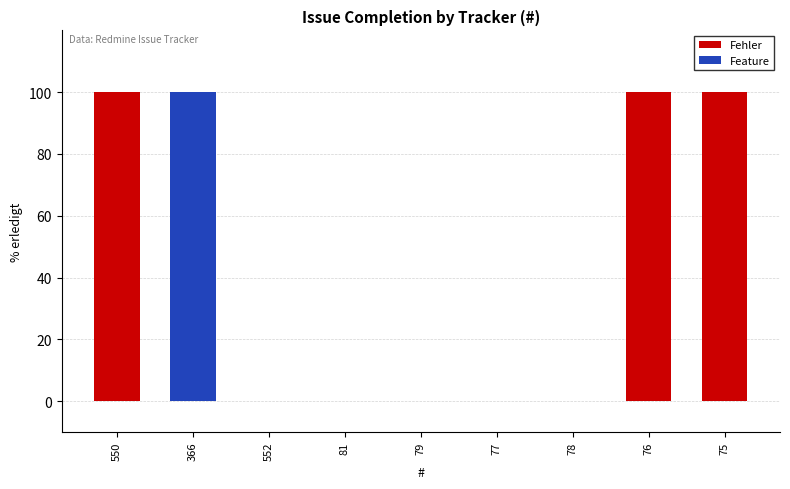

At which category does the chart reach its minimum across all series?

552